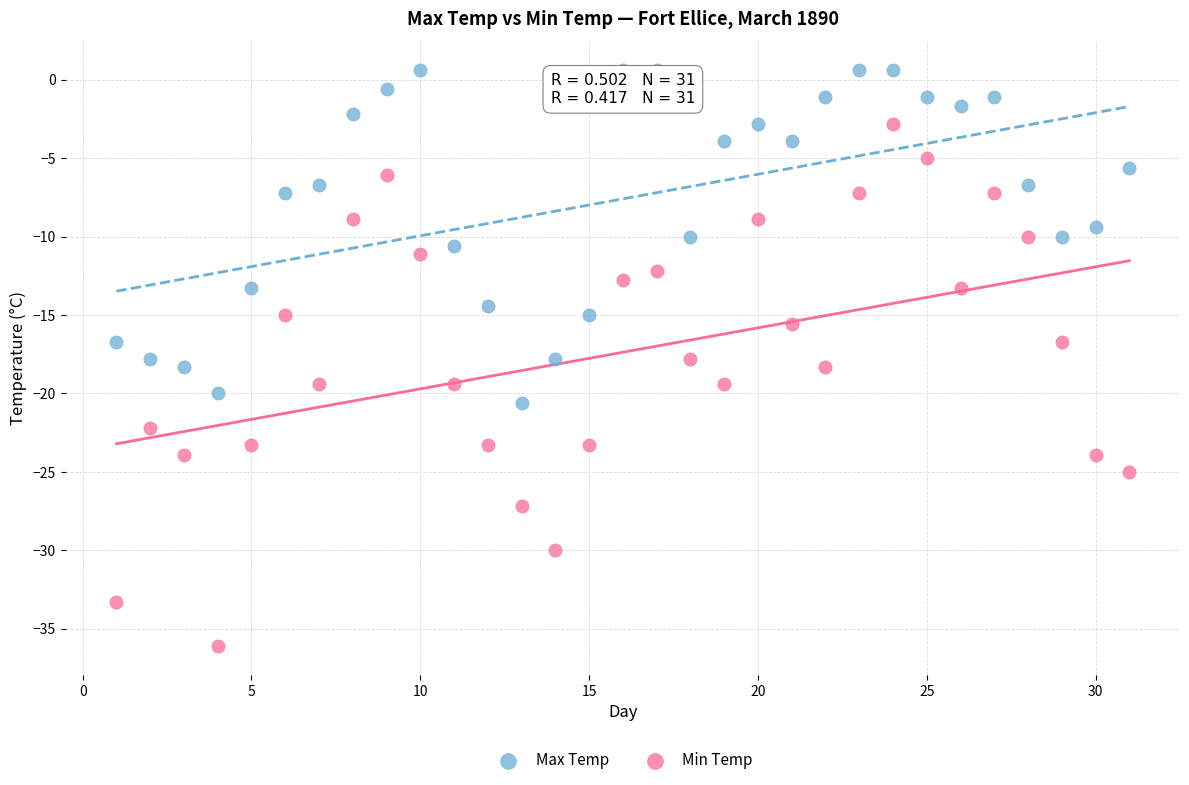

Across all data points, what is the range of Y values (max minus min)?

36.7